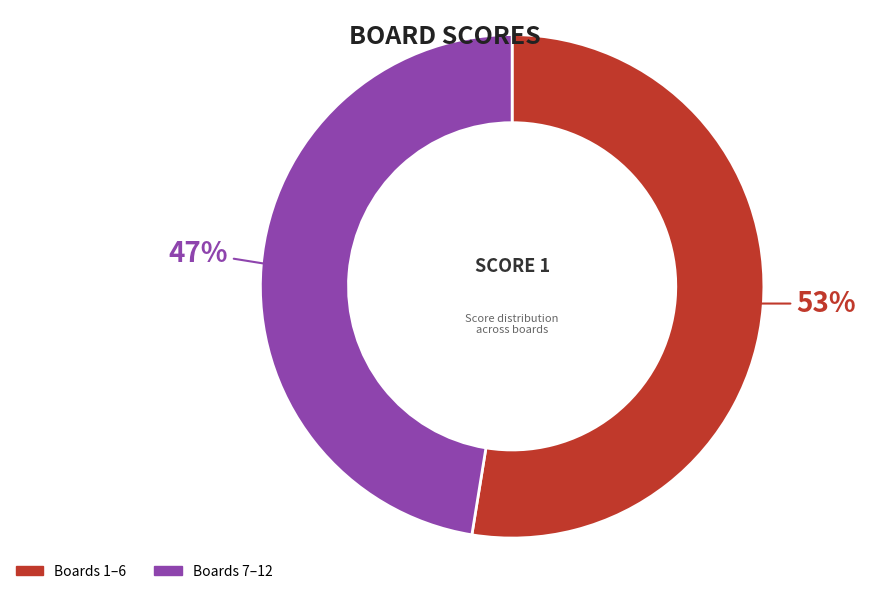

What is the smallest slice in the pie chart?

Boards 7–12